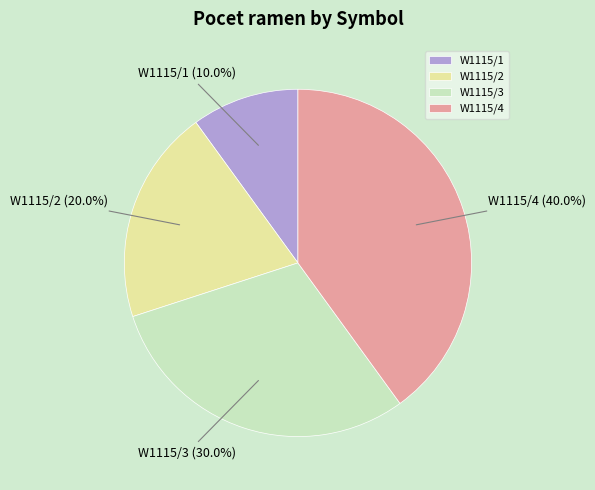

The W1115/4 slice represents 49% of the pie. True or false?

False